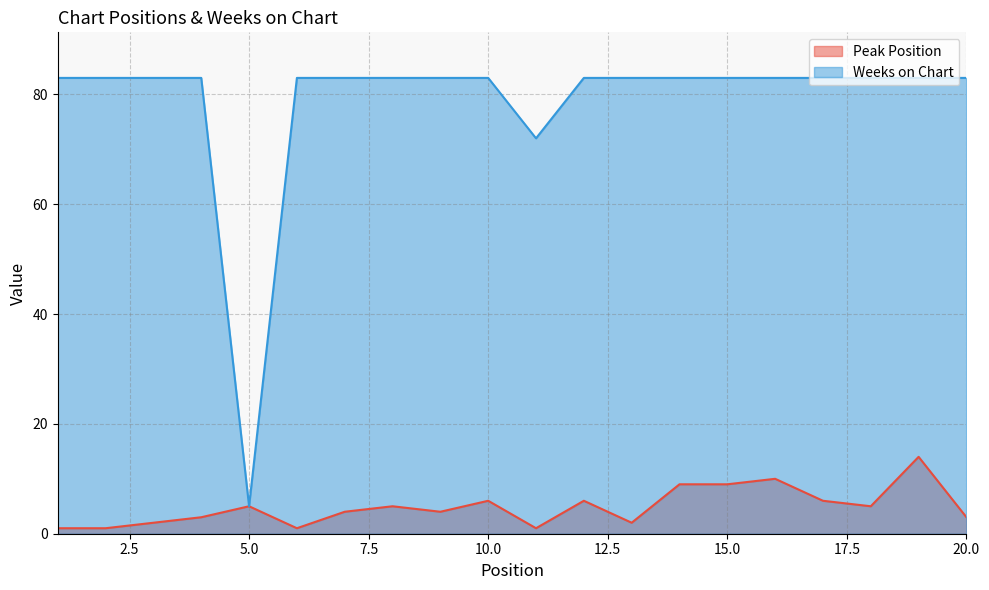

True or false: Weeks on Chart and Peak Position cross at least once.

False